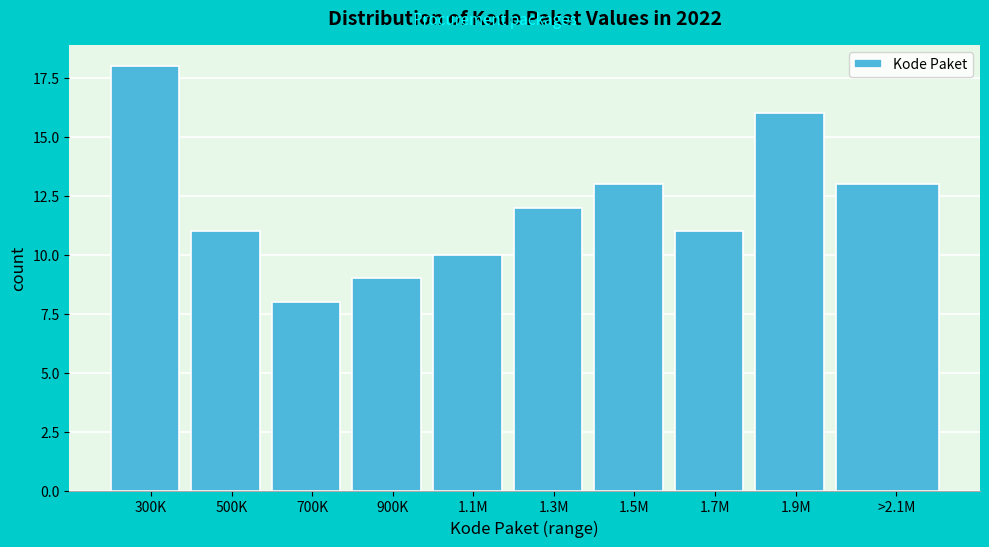

Reading right to left, transcribe all the data shown in this chart.

13	16	11	13	12	10	9	8	11	18